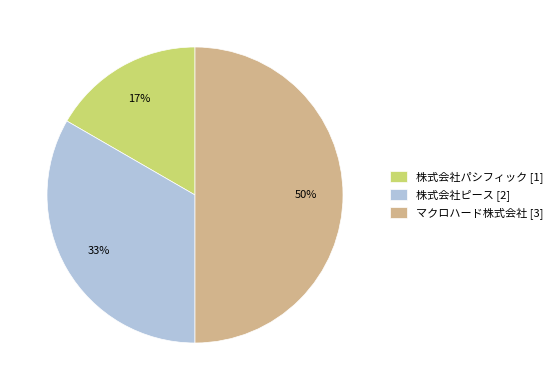

The 株式会社パシフィック slice represents 31% of the pie. True or false?

False